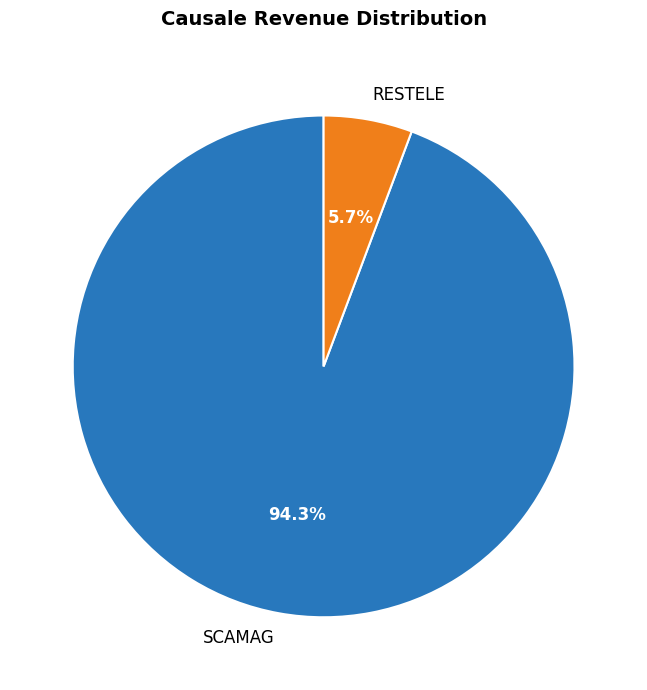

What is the largest slice in the pie chart?

SCAMAG